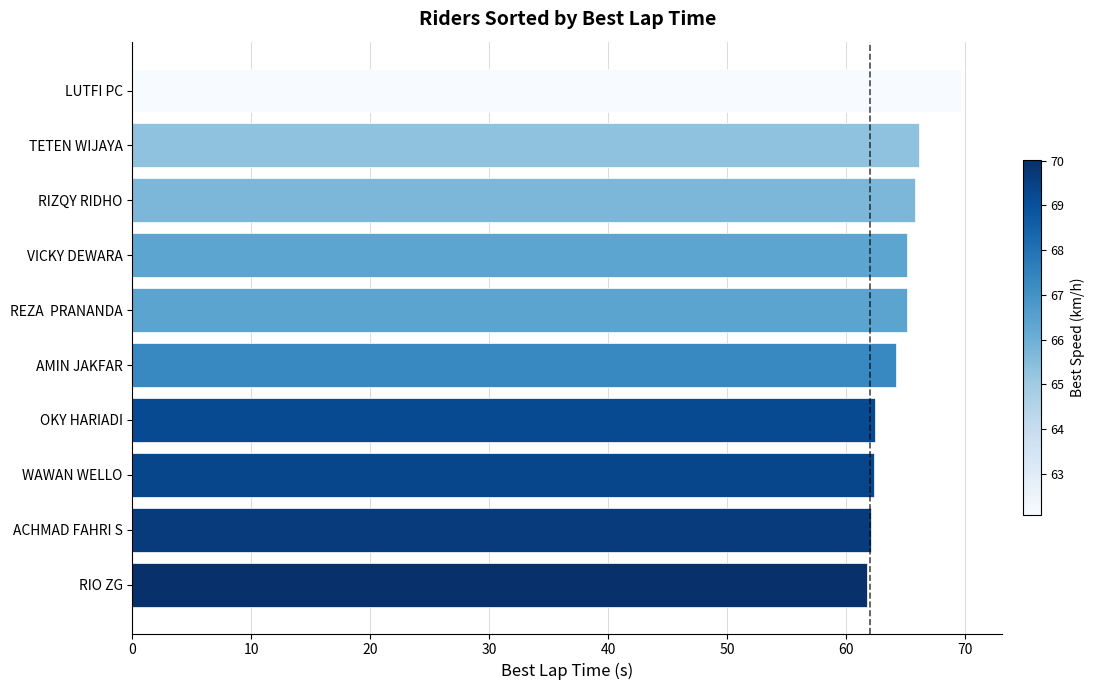

Does the chart contain stacked bars?

No